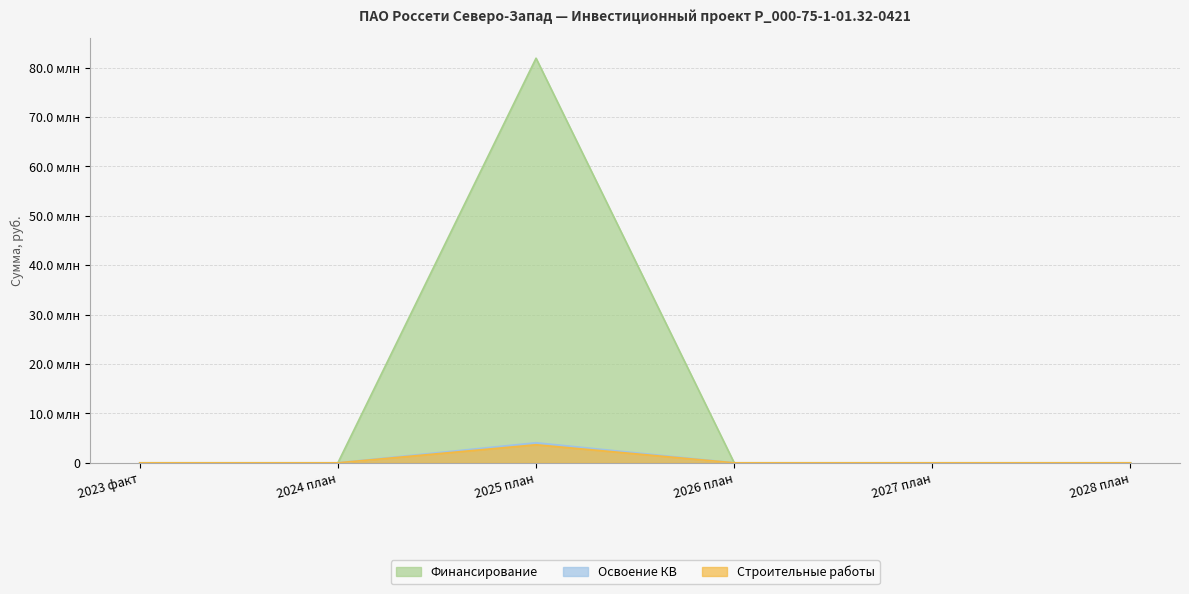

At which category does Освоение КВ reach its first local peak?

2025 план